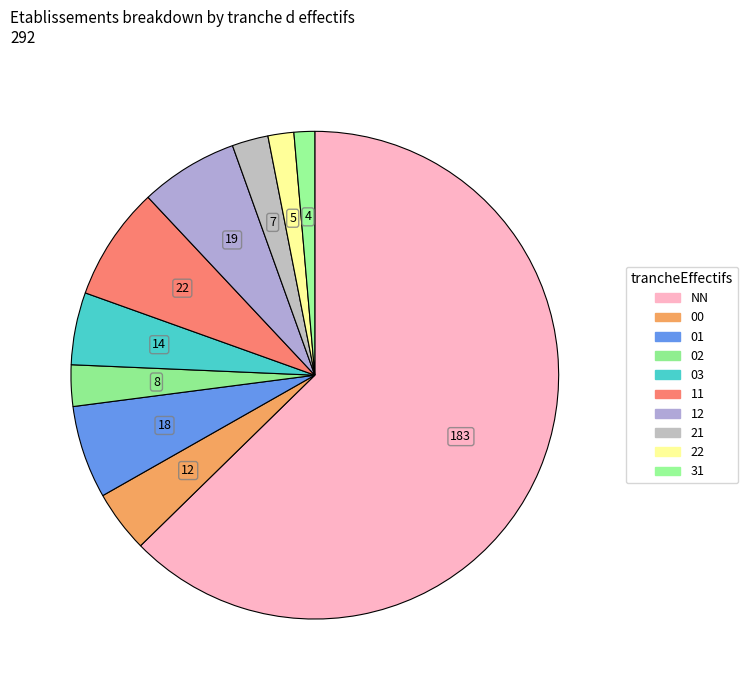

Is the sum of 22 and 31 greater than half?

No